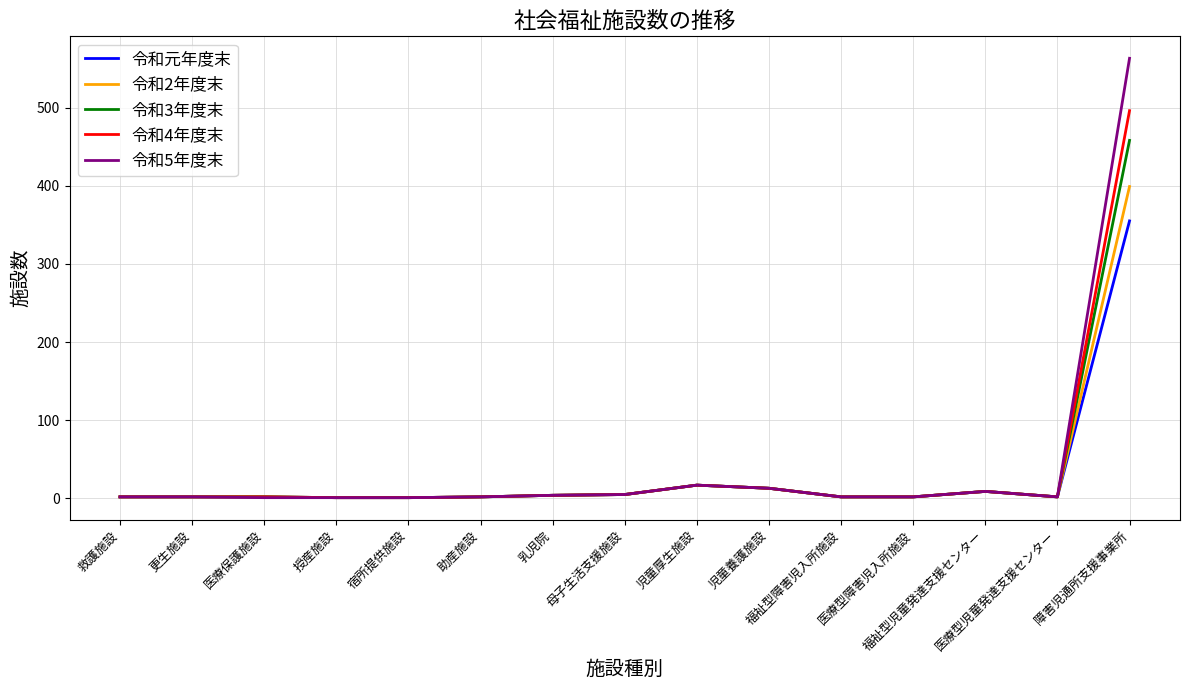

What is the difference between the 令和3年度末 values at 乳児院 and 医療保護施設?

2